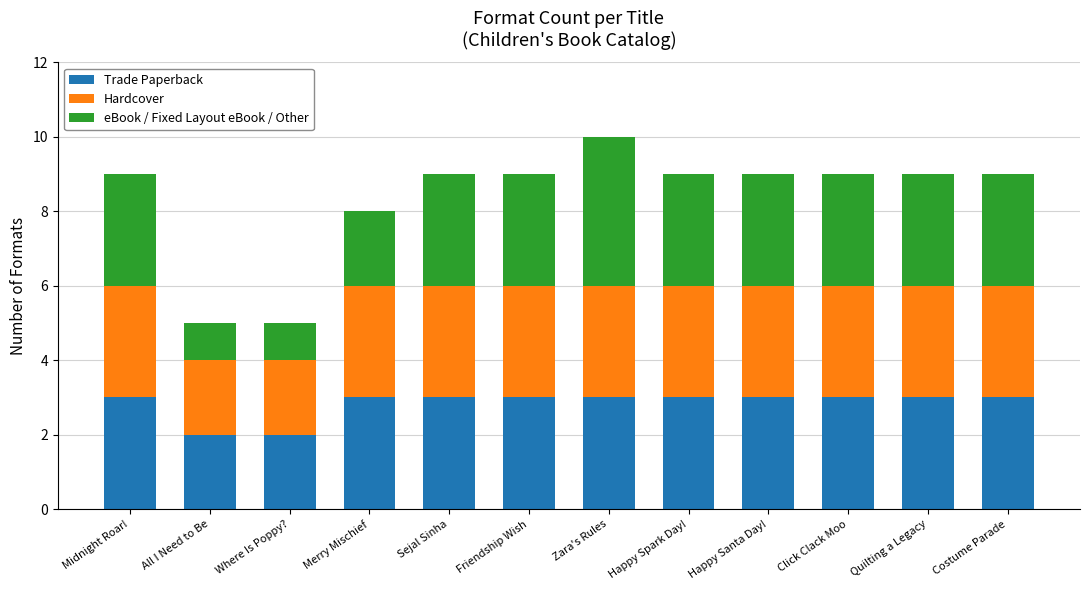

What is the total value across all series at Zara's Rules?

10